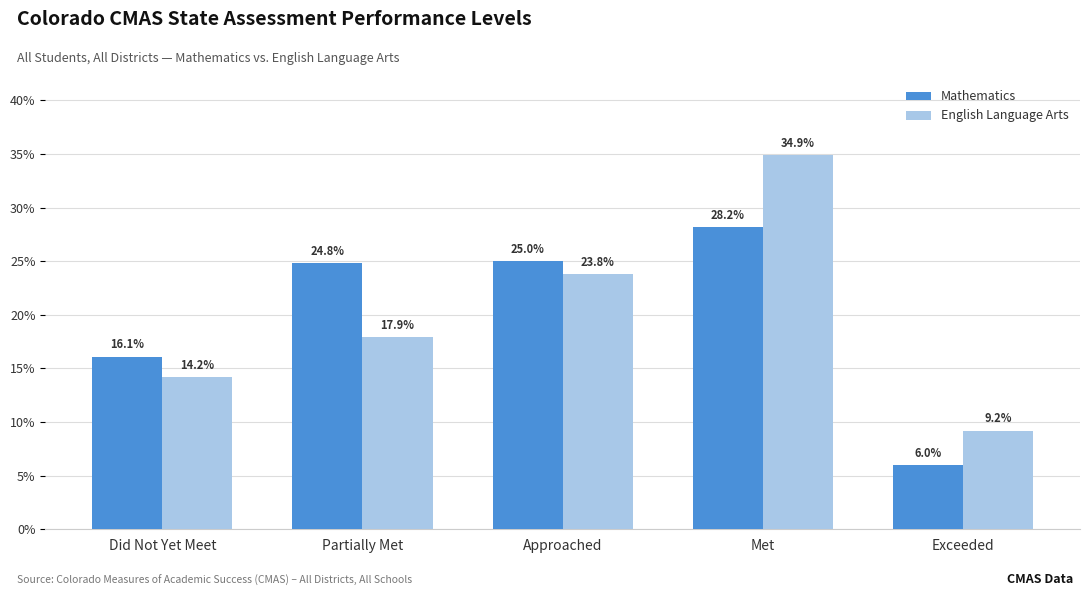

Is the value of Mathematics at Approached greater than the value of English Language Arts at Approached?

Yes